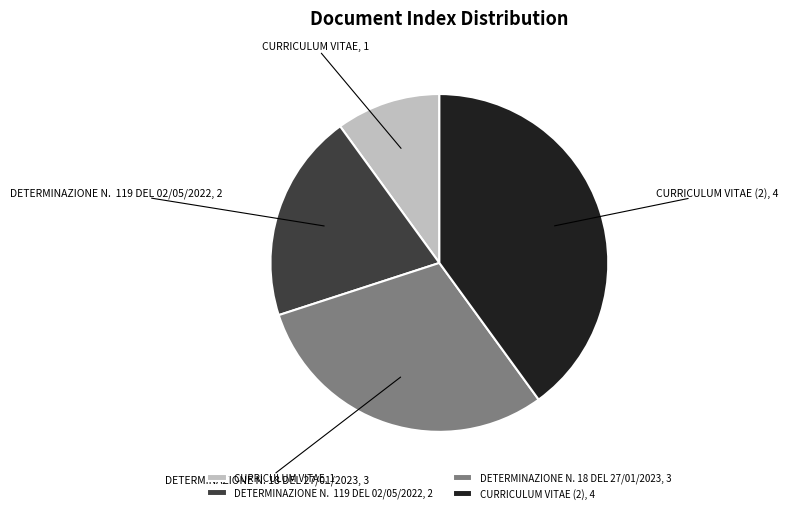

The DETERMINAZIONE N. 18 DEL 27/01/2023 slice represents 20% of the pie. True or false?

False